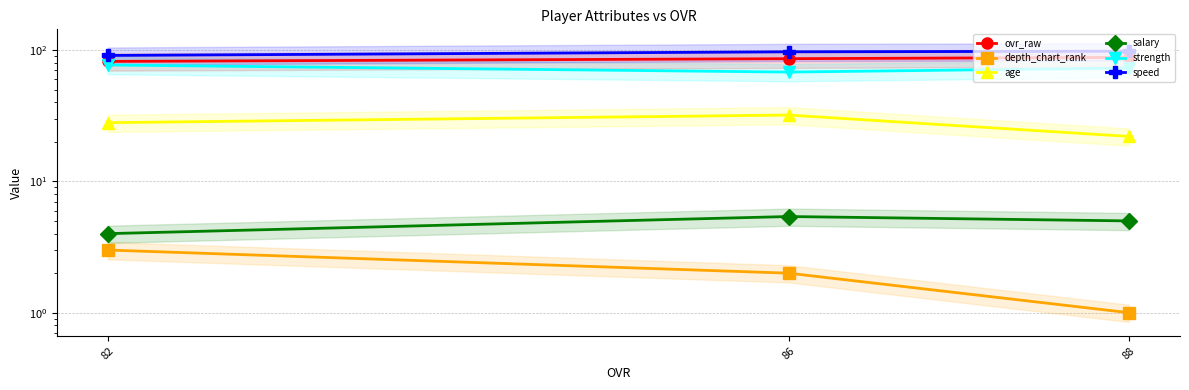

What is the minimum value shown in the chart?

1.0